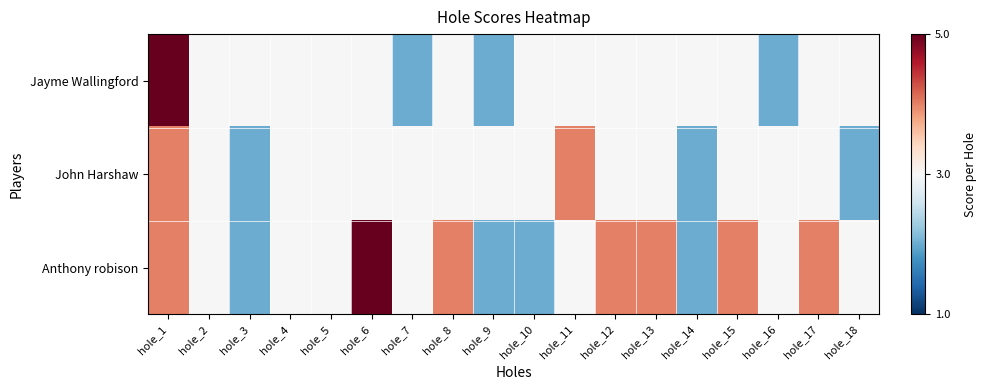

Which category has the lowest value across all series?

hole_7